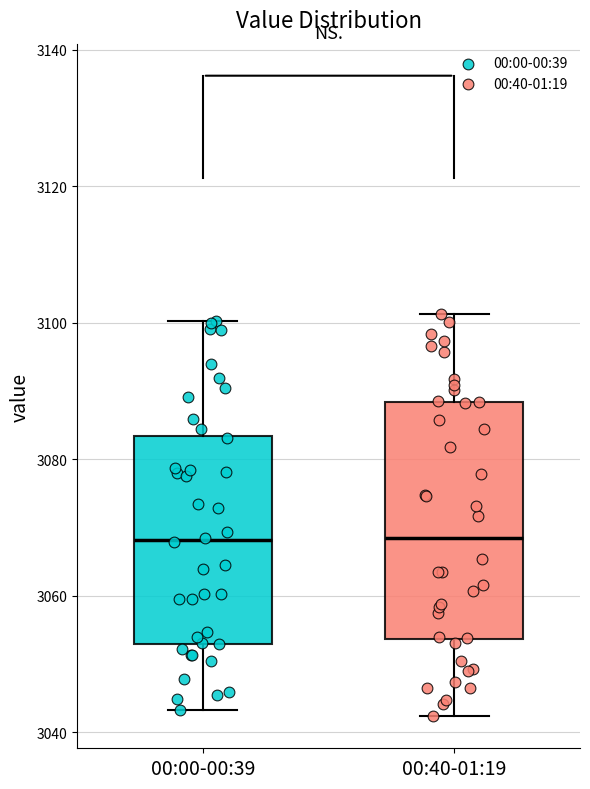

Where does the upper whisker of the box for 00:00-00:39 end on the y-axis? The values are not printed on the chart, so give them approximately, as read against the axis.

3100